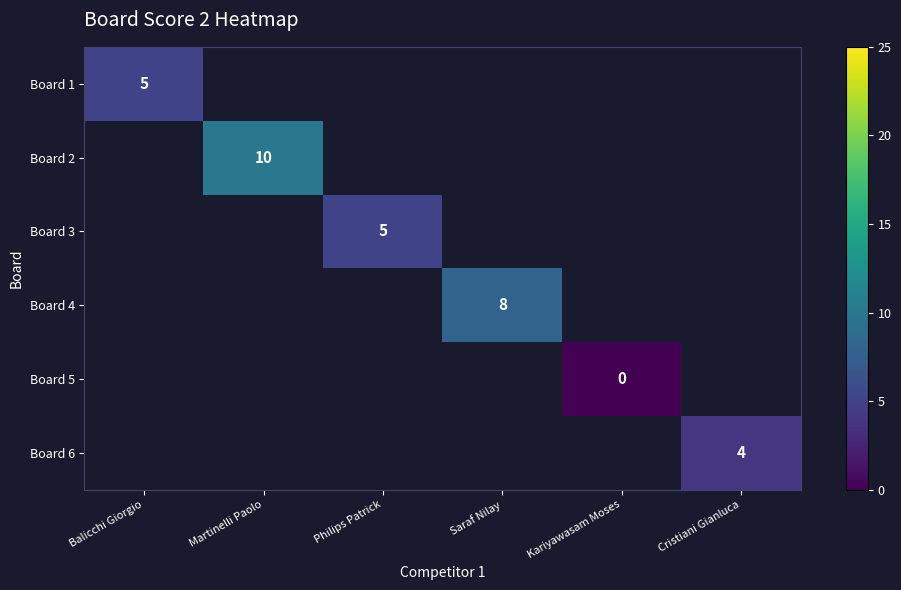

Count the number of data series in this chart.

6